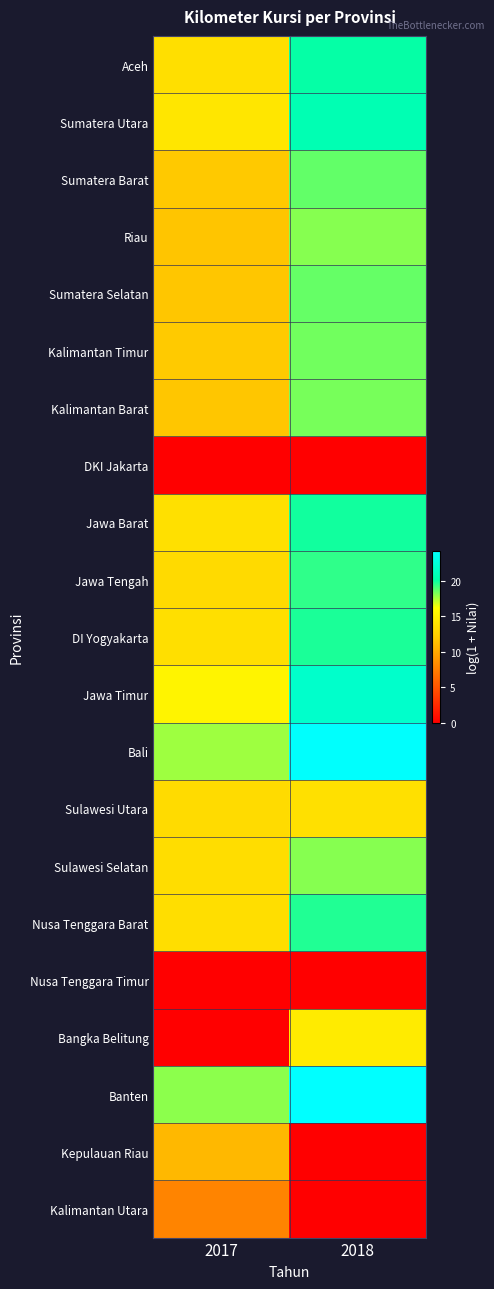

Which series has the largest total across all categories?

Banten